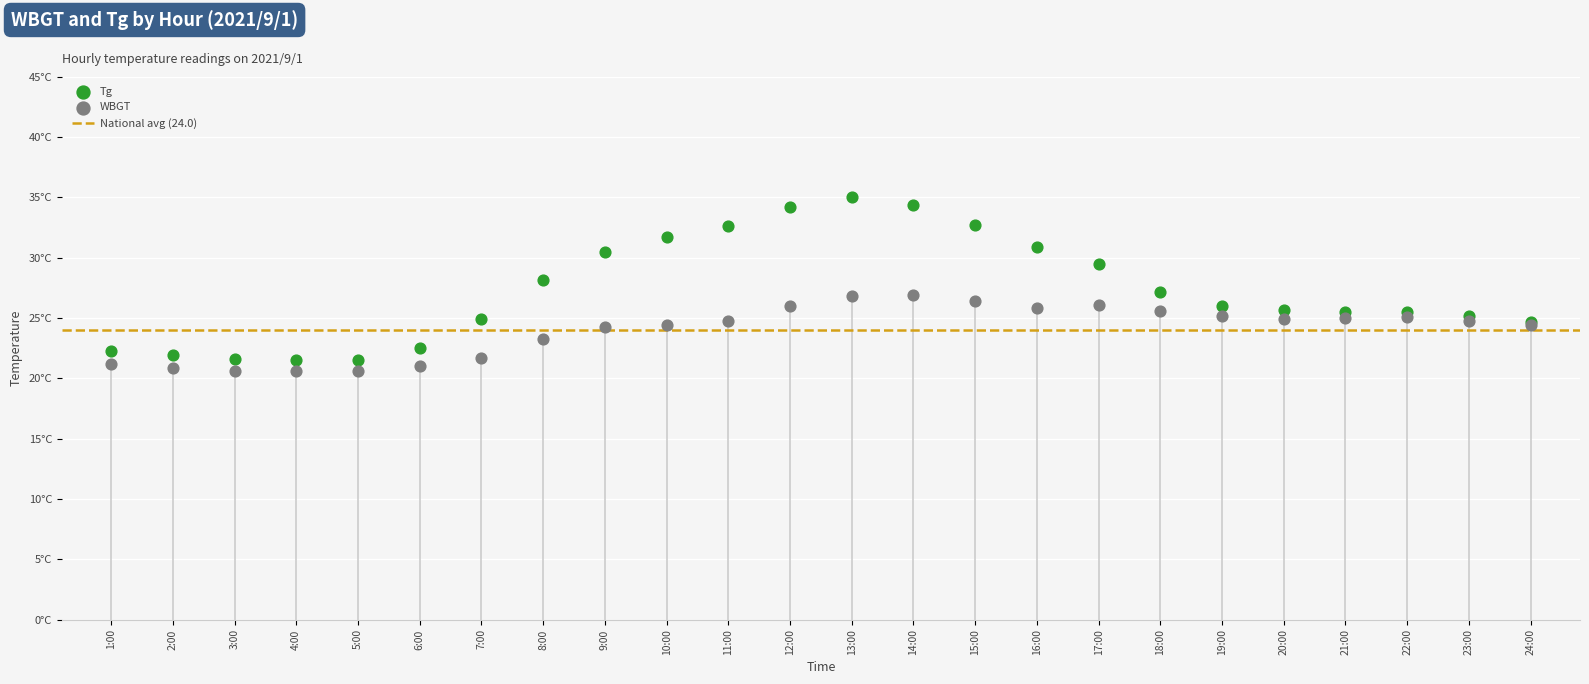

Which series contains the highest Y value?

Tg